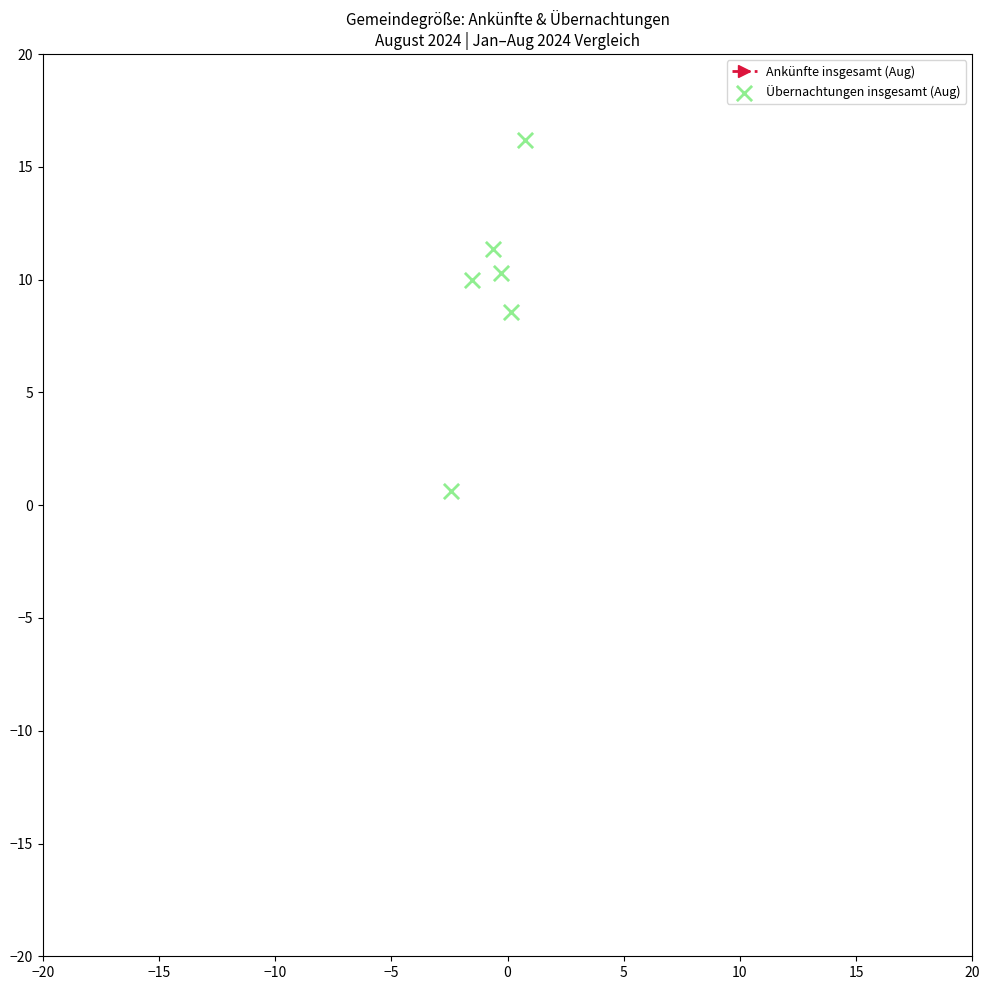

Which series reaches the maximum Y coordinate?

Ankünfte insgesamt (Aug)